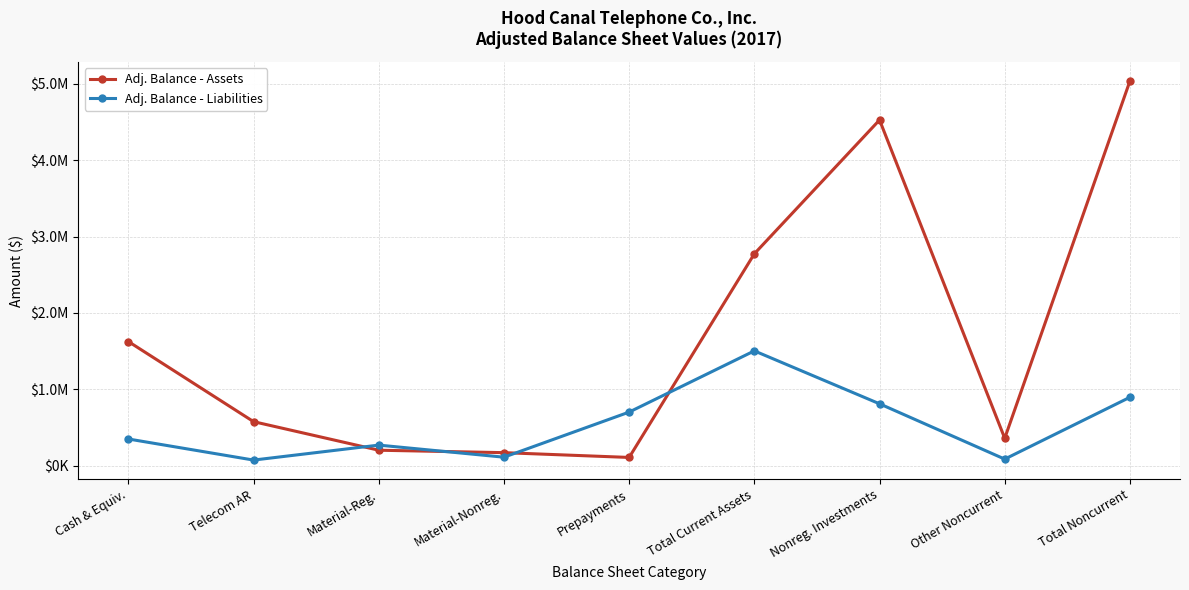

Does the chart have visible grid lines?

Yes